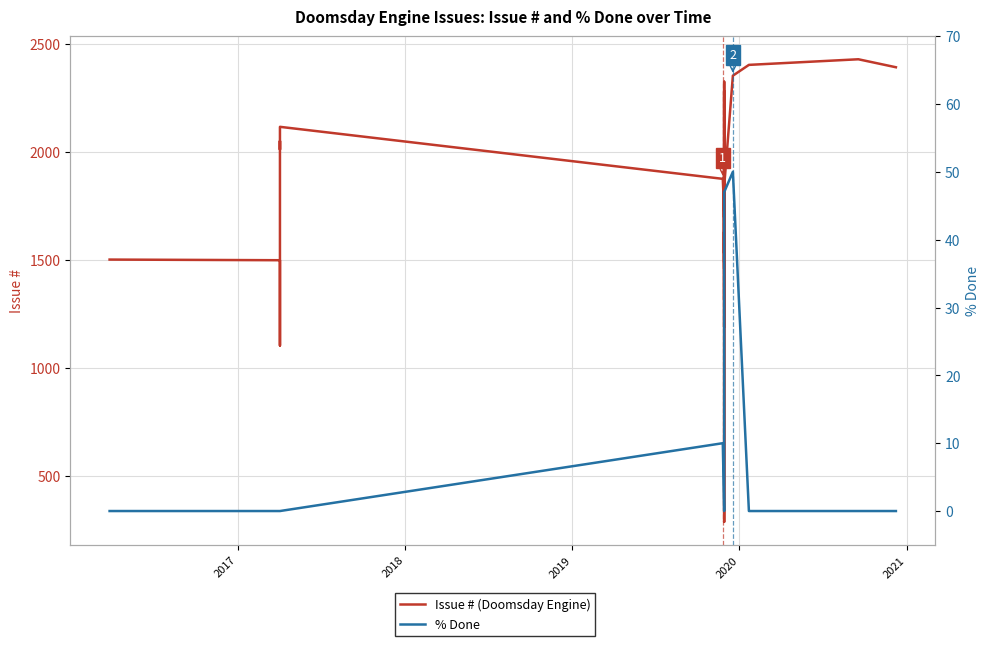

Reading right to left, extract all data points from this chart.

Issue # (Doomsday Engine): 2393	2430	2404	2354	1840	1252	1190	1768	1554	1532	2326	2324	1489	1970	1459	1630	1316	1867	1698	1735	1153	287	2281	1727	1876	2117	2012	2051	1491	1104	1499	1502
% Done: 0	0	0	50	47	40	30	20	0	0	0	0	0	0	0	0	0	0	0	0	0	0	0	0	10	0	0	0	0	0	0	0